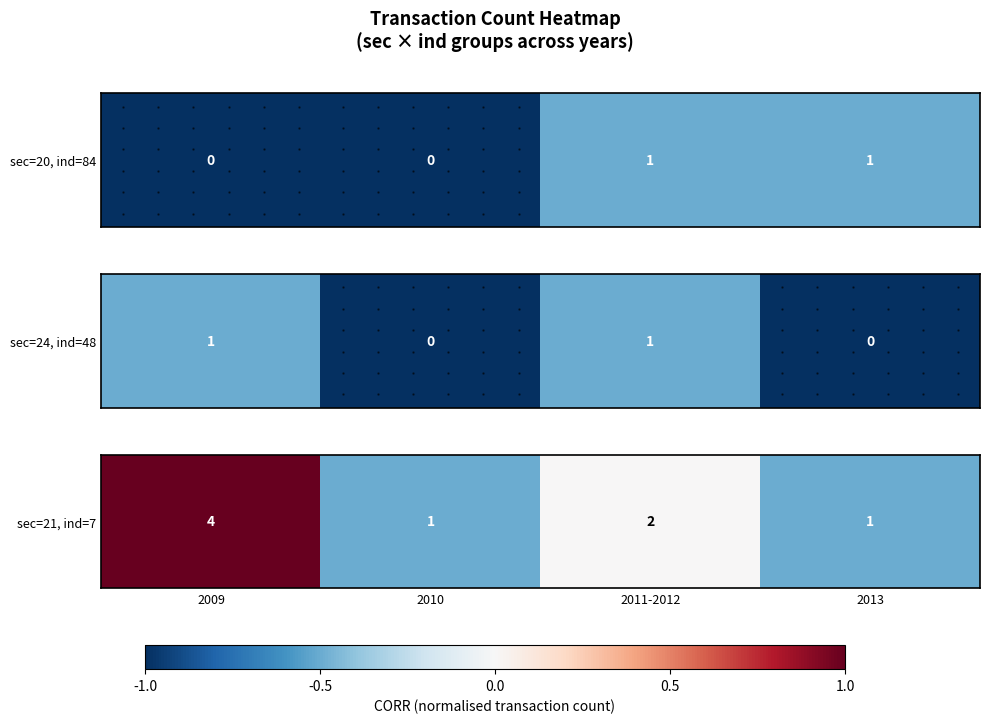

Which has a higher value, 2009 or 2013?

2009